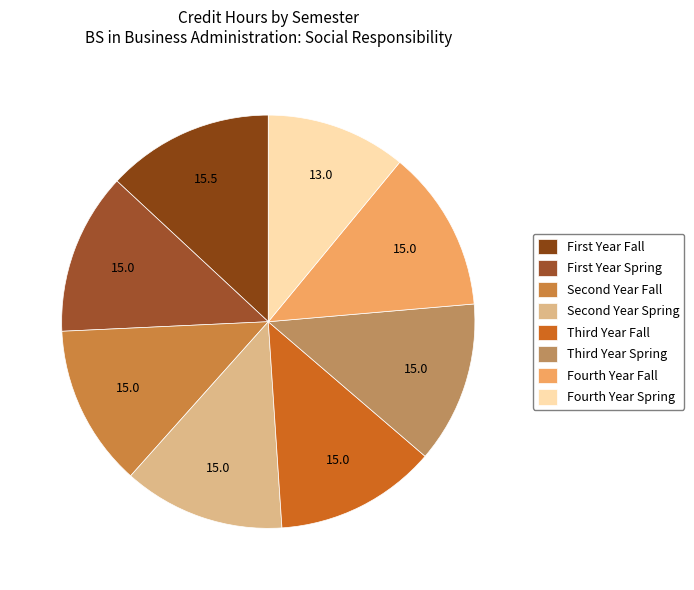

Count the number of slices in the pie.

8